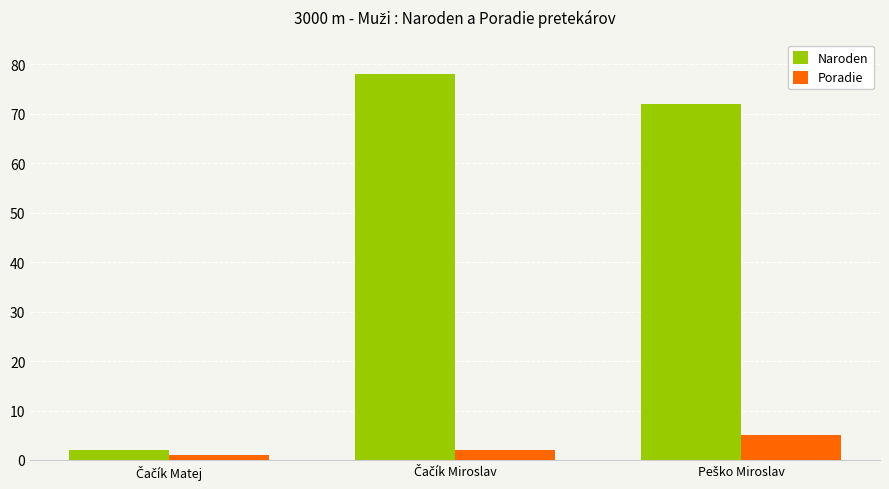

What is the value of the Naroden bar at the 1st from the left?

2